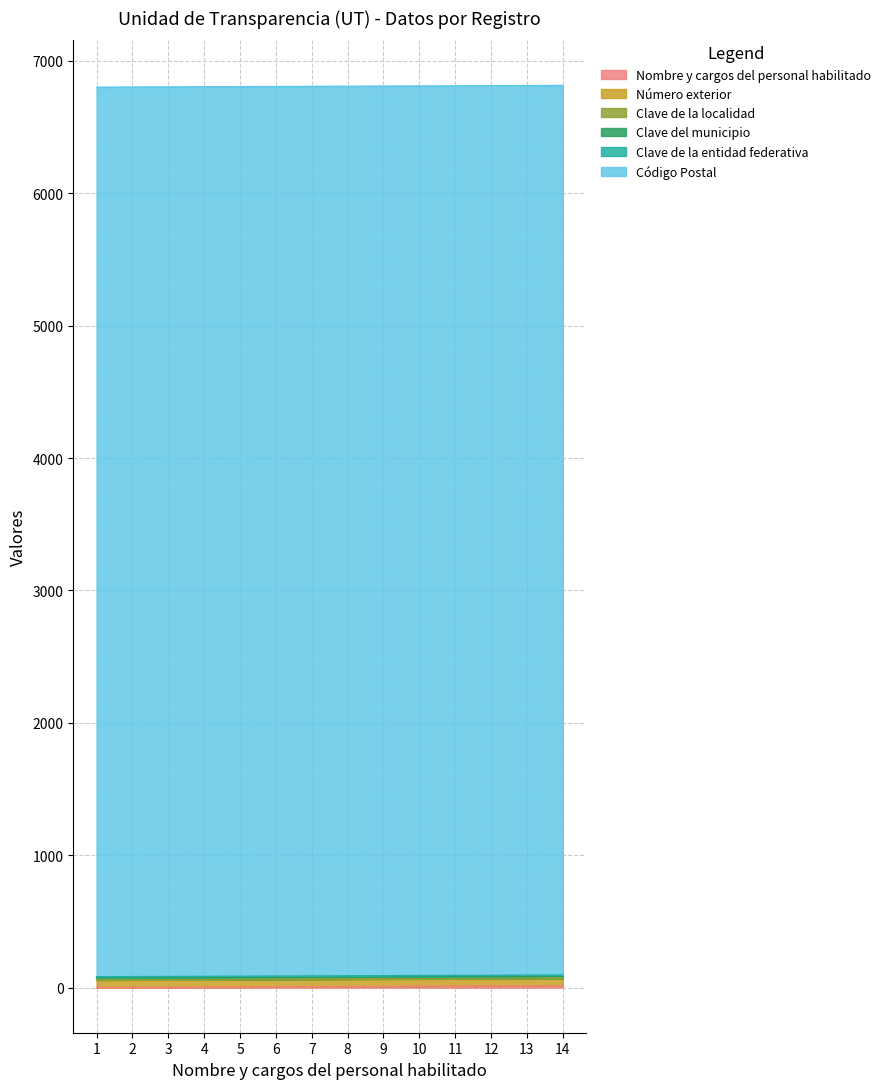

What is the value of the Código Postal point at the 1st from the left?

6720